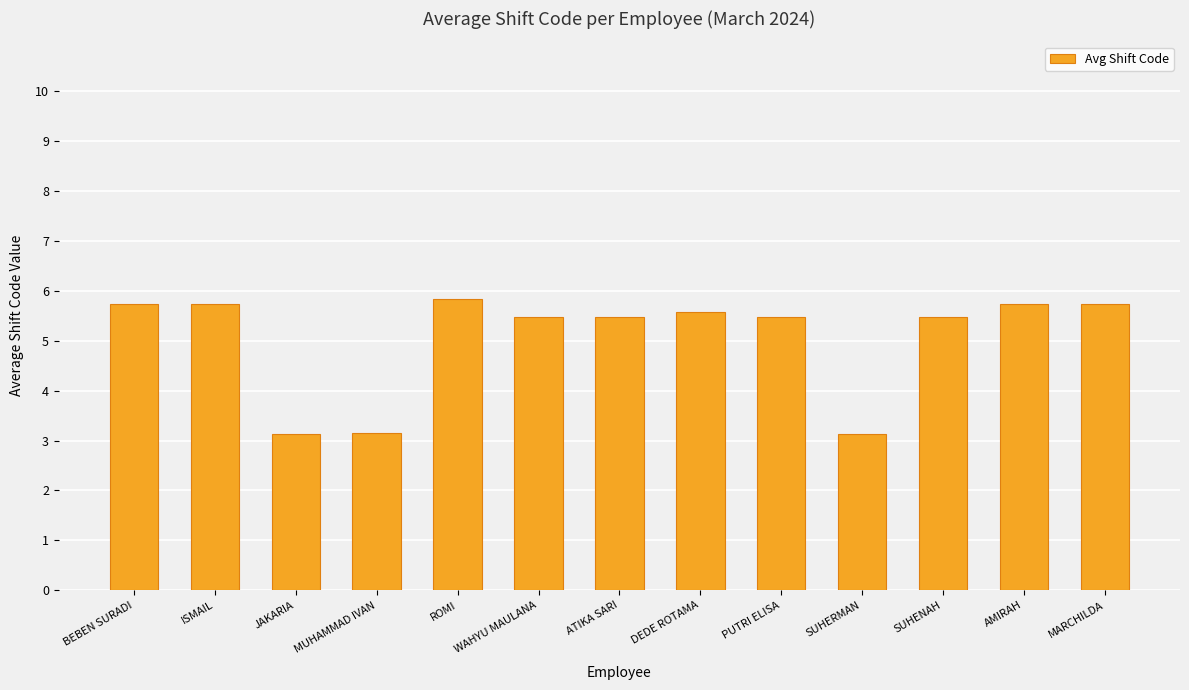

What is the maximum value shown in the chart?

5.8